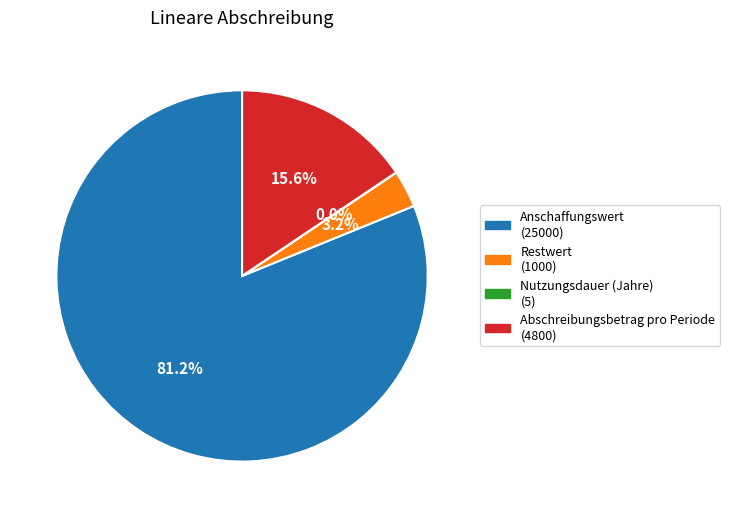

Which category has the biggest portion of the pie?

Anschaffungswert